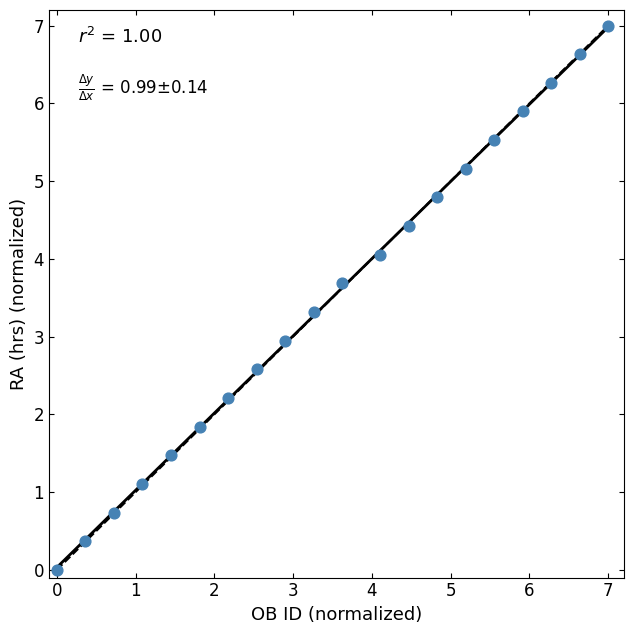

What is the range of X values (max minus min)?

7.0